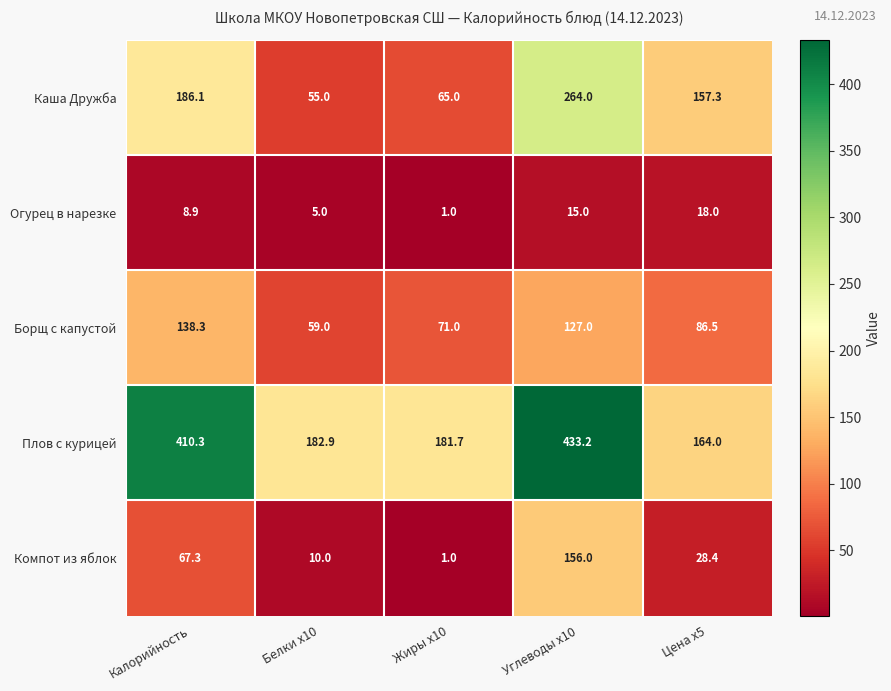

Which series has the largest range (max minus min)?

Плов с курицей